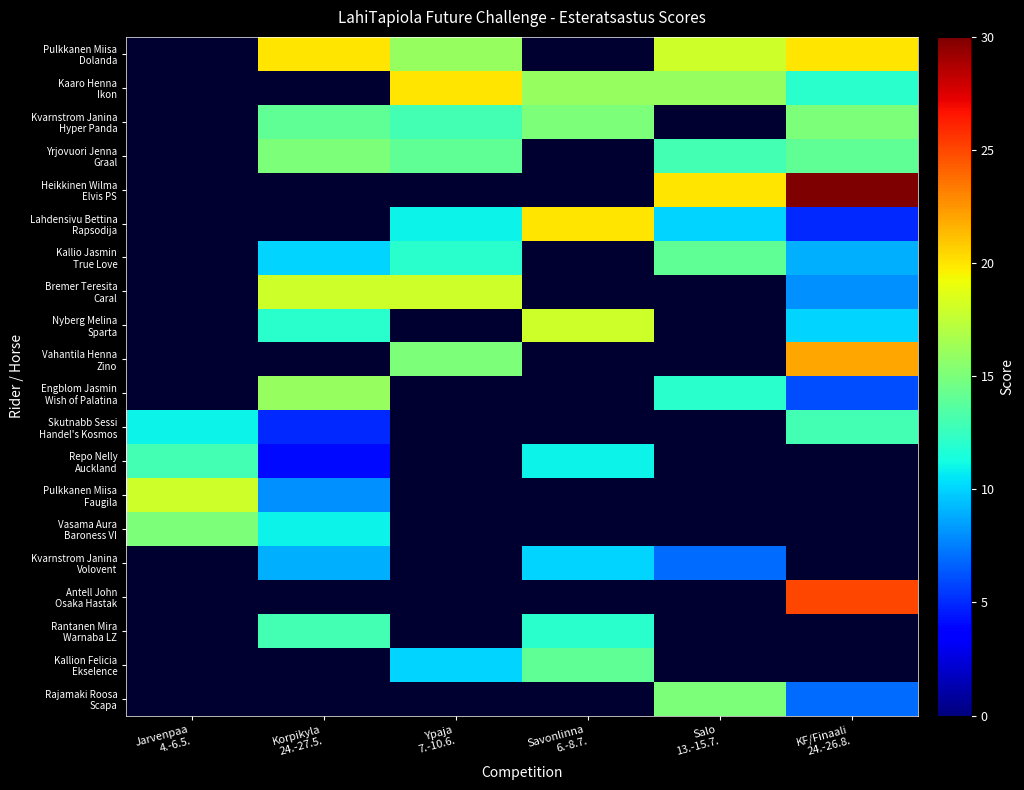

At which category does the chart reach its peak across all series?

KF/Finaali
24.-26.8.